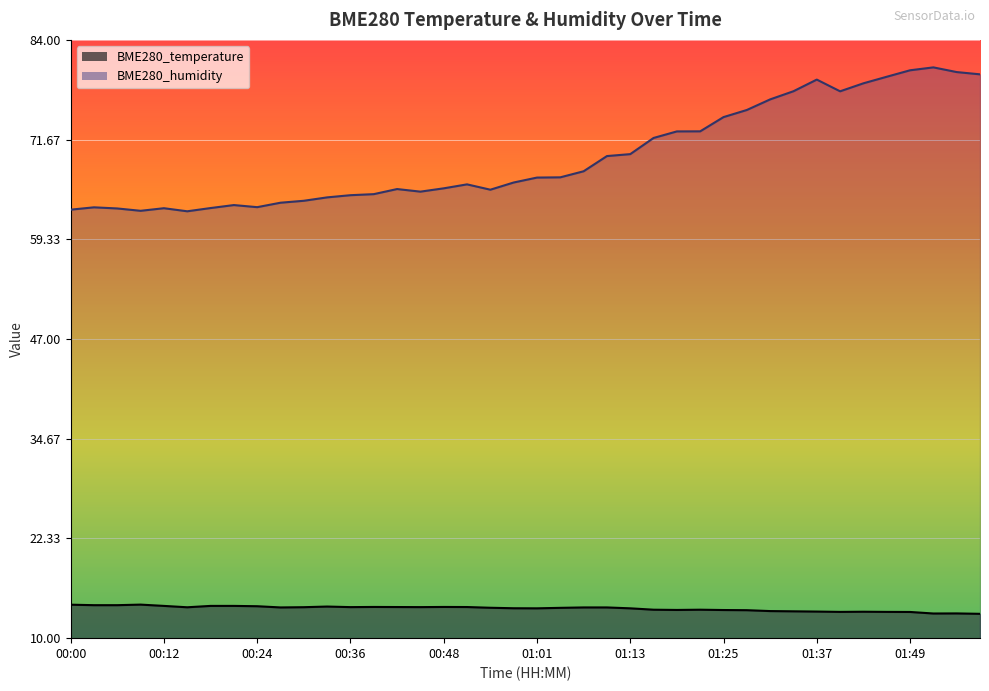

Where is the first local minimum for BME280_humidity?

00:09